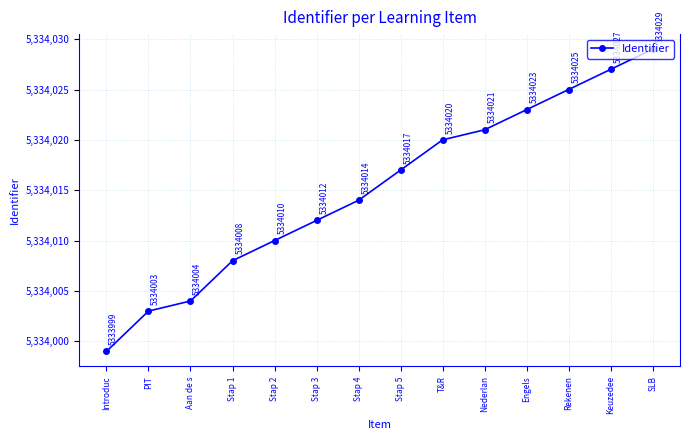

At which label is the value closest to 5334014?

Stap 4